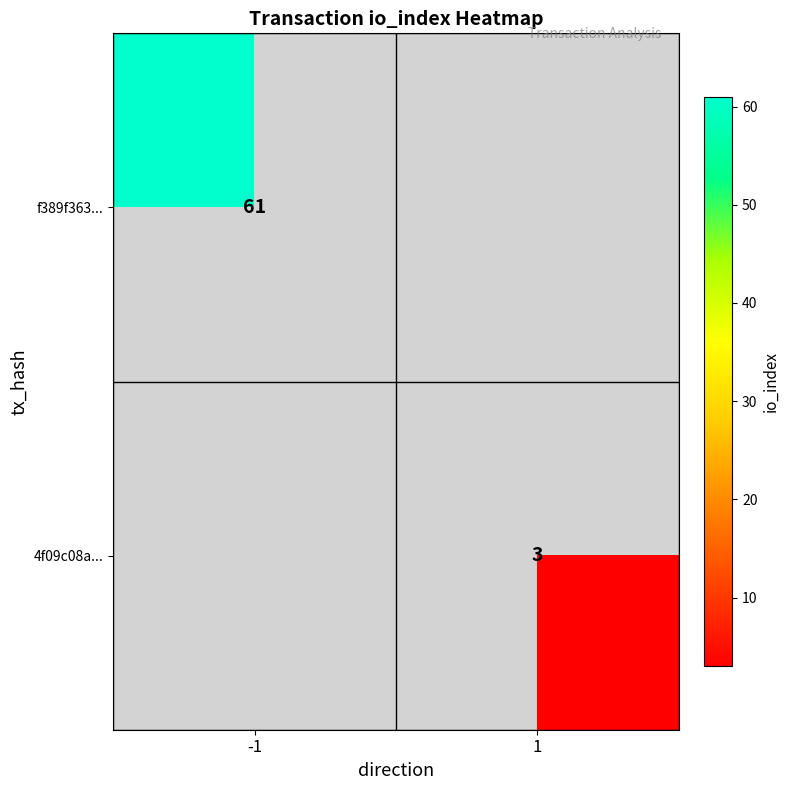

At how many categories does at least one series exceed 58?

1